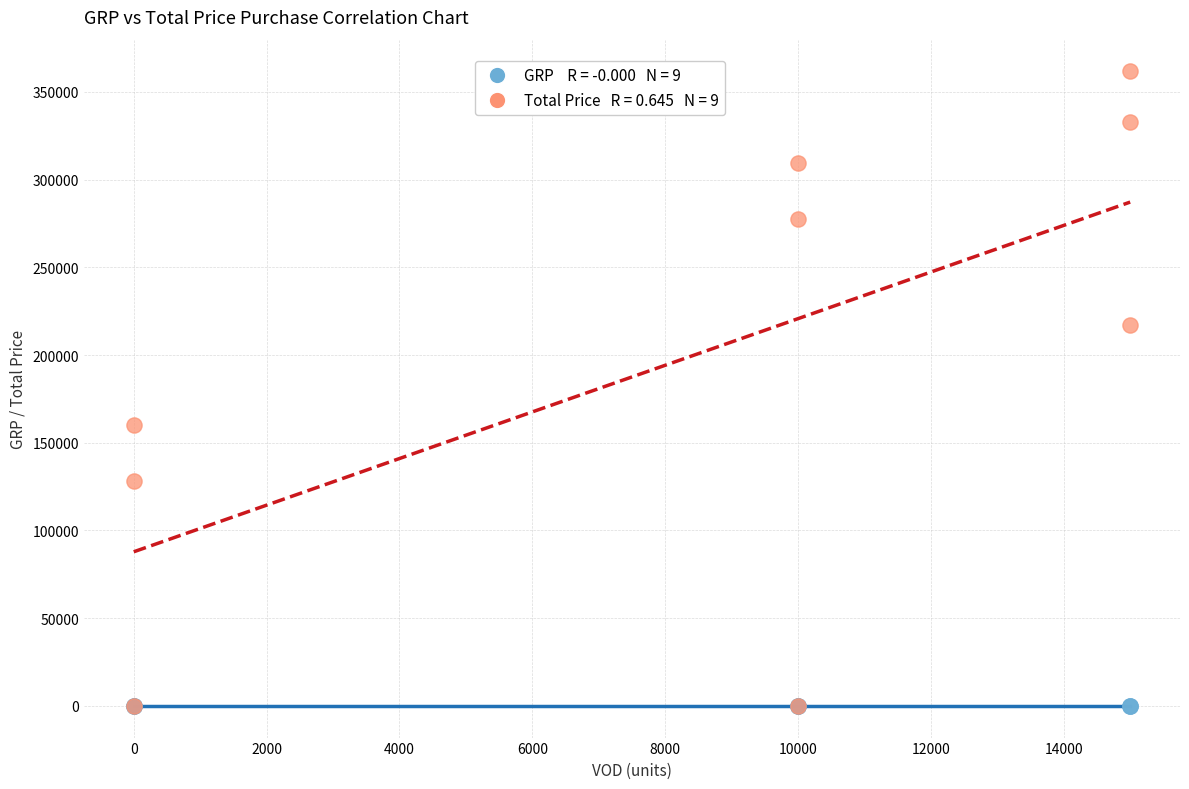

Across all series, what Y value is closest to 180834?

160350.0